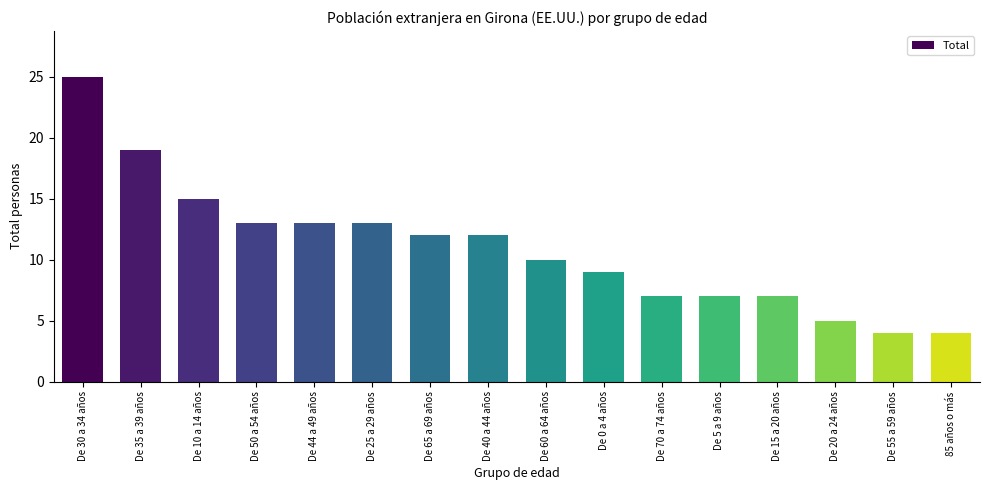

What is the maximum value shown in the chart?

25